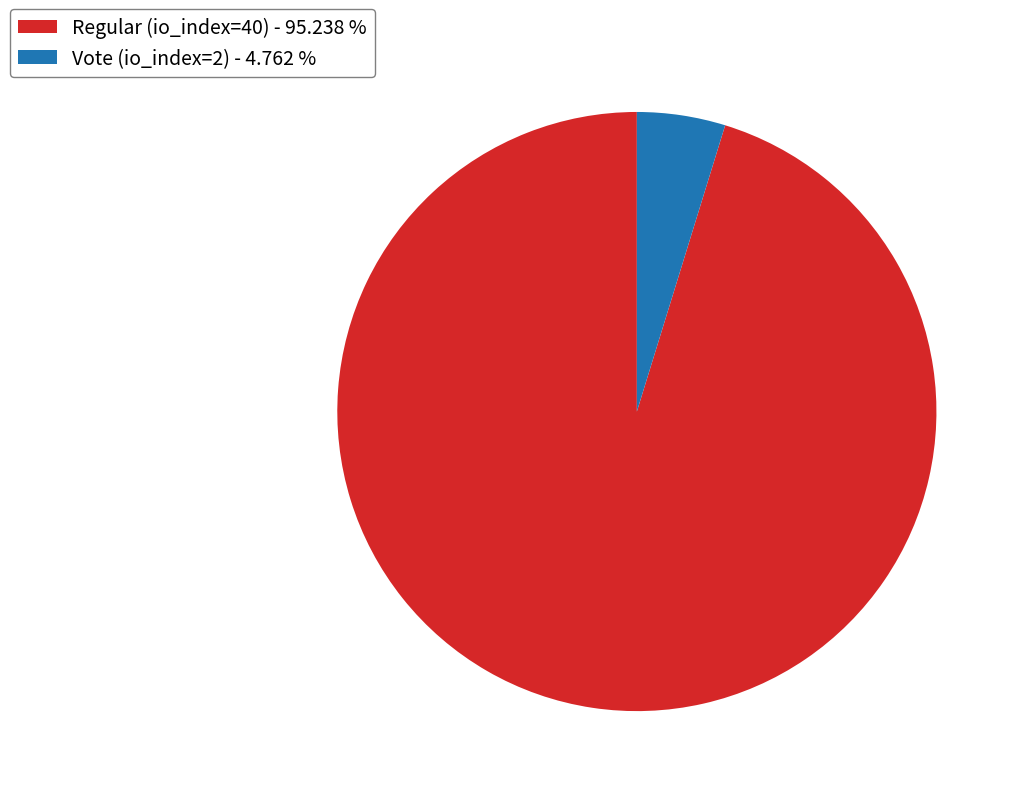

Do Vote (io_index=2) - 4.762 % and Regular (io_index=40) - 95.238 % together represent more than half of the pie?

Yes